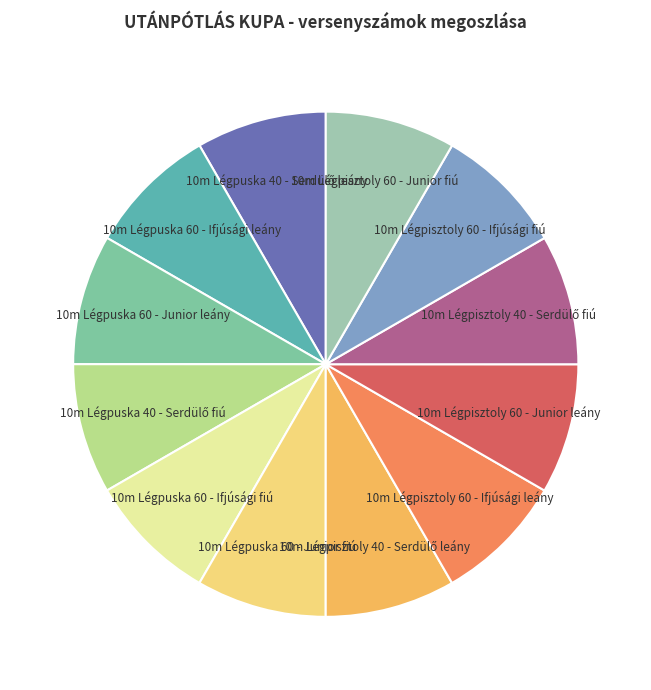

Is 10m Légpisztoly 60 - Ifjúsági fiú the majority of the pie?

No